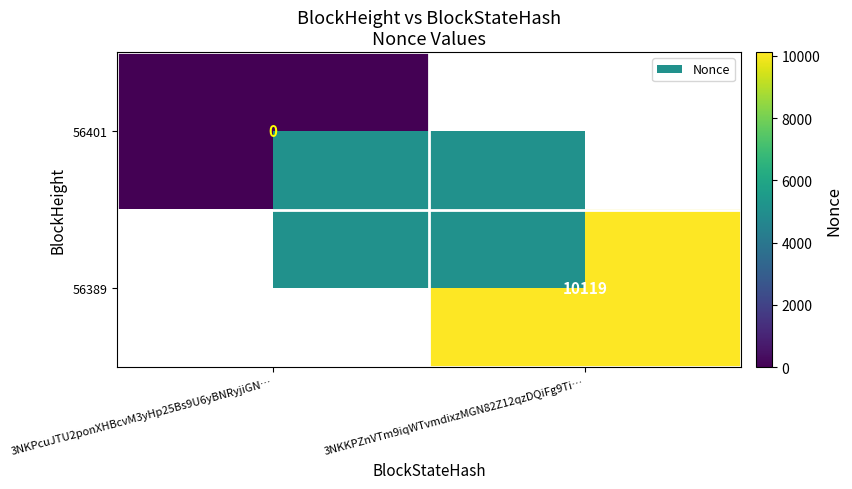

Is it true that 56389 equals 10119.0 at 3NKKPZnVTm9iqWTvmdixzMGN82Z12qzDQiFg9Ti…?

True